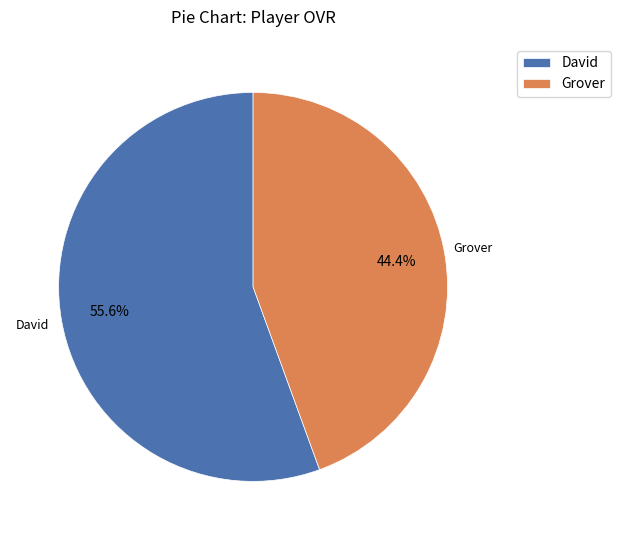

Between David and Grover, which is larger?

David